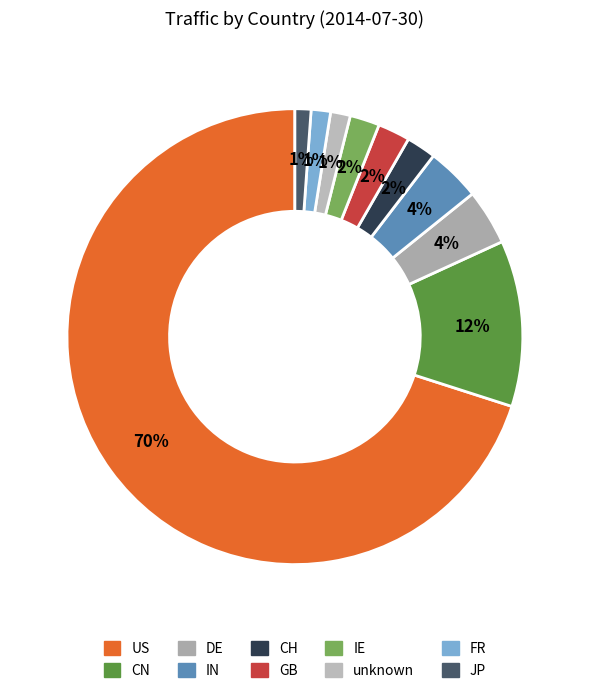

To the nearest percent, what is the difference between the largest and smallest slice percentages?

69%